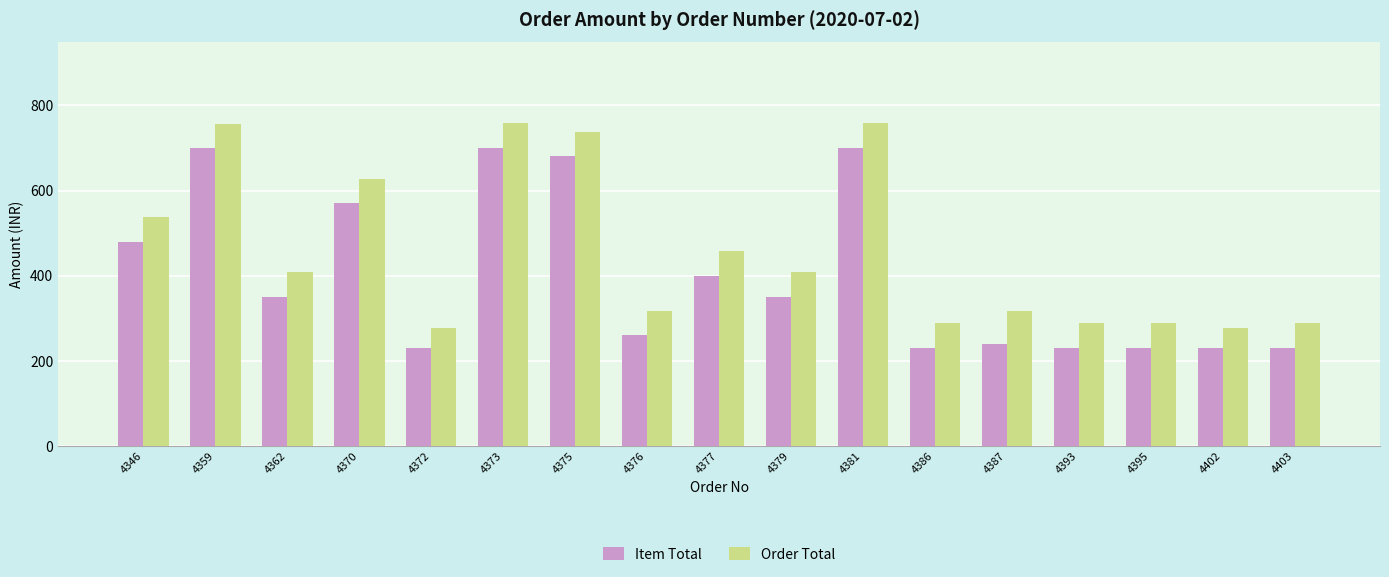

Where does the Item Total series first go above 350?

4346